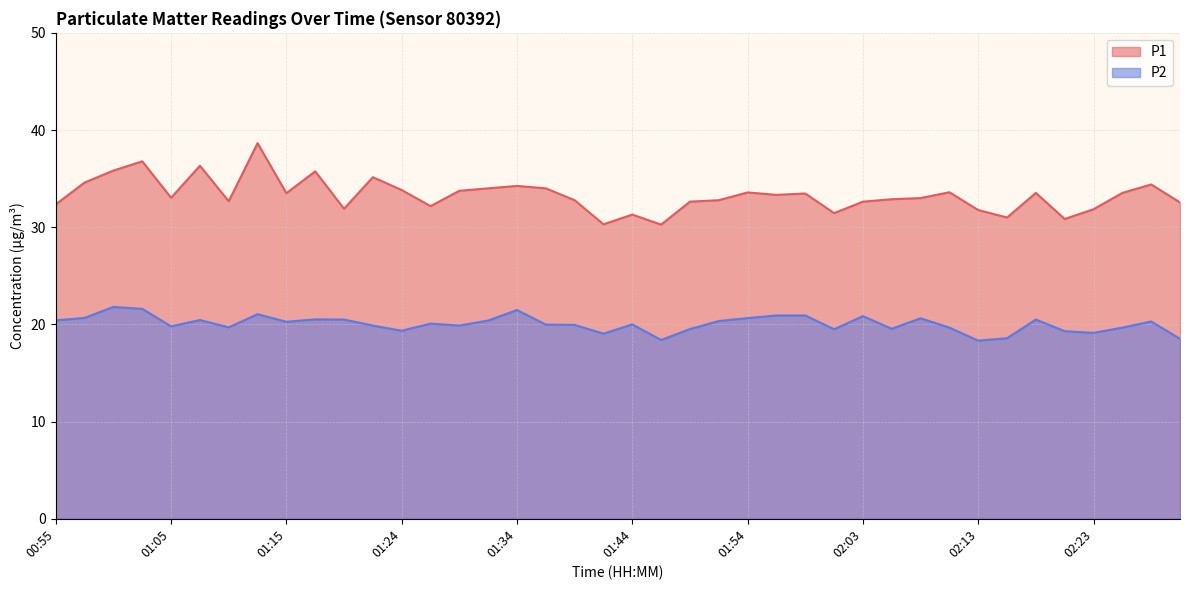

What is the approximate value of P1 at 02:25?

33.5